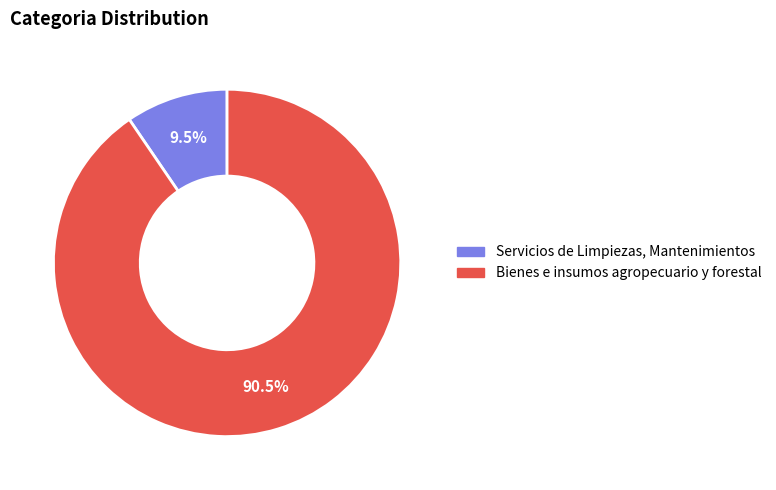

Is Bienes e insumos agropecuario y forestal the majority of the pie?

Yes